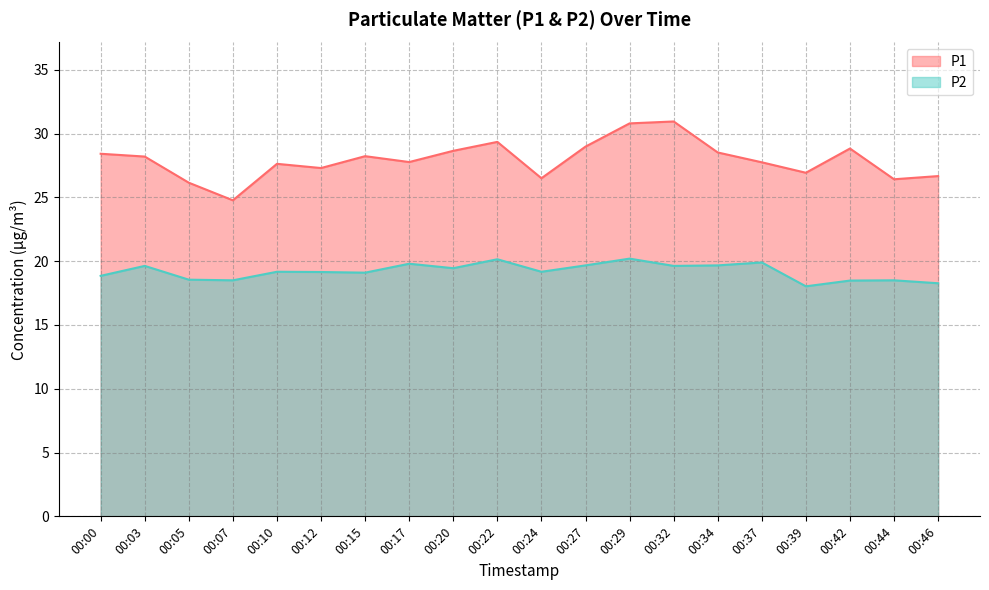

Which series changed the most between 00:15 and 00:42?

P2